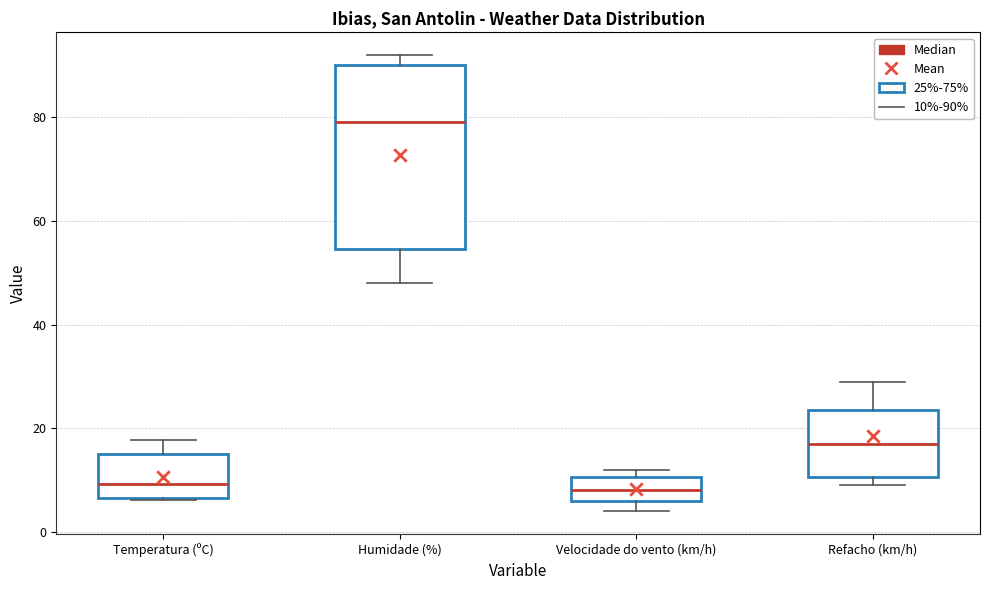

Which box is the tallest, from its lower edge to its upper edge?

Humidade (%)